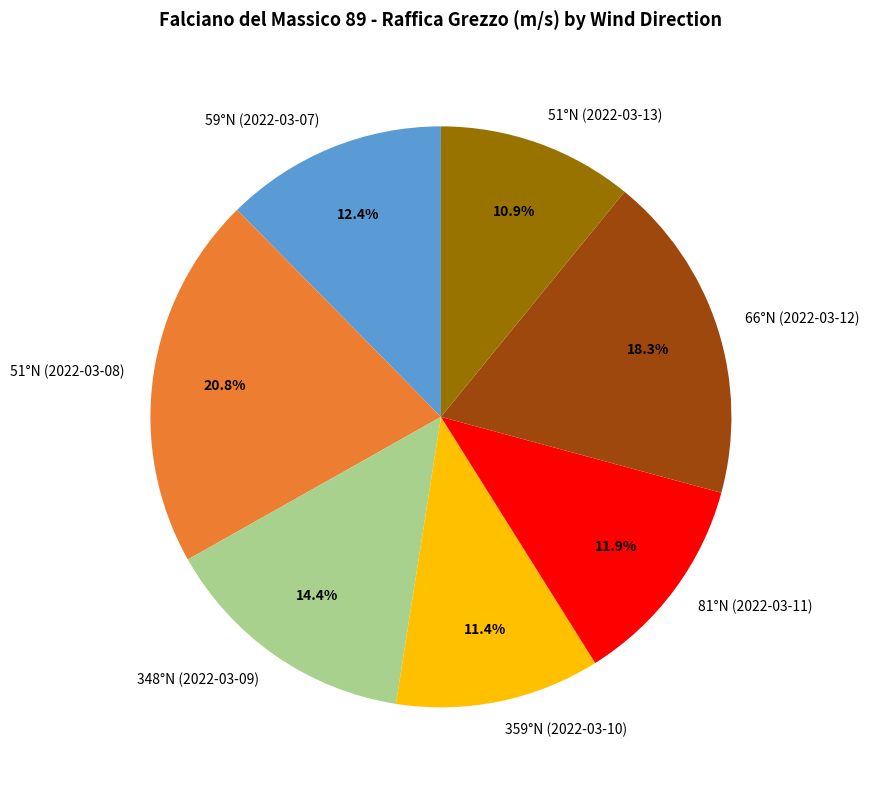

How many segments does this pie chart have?

7